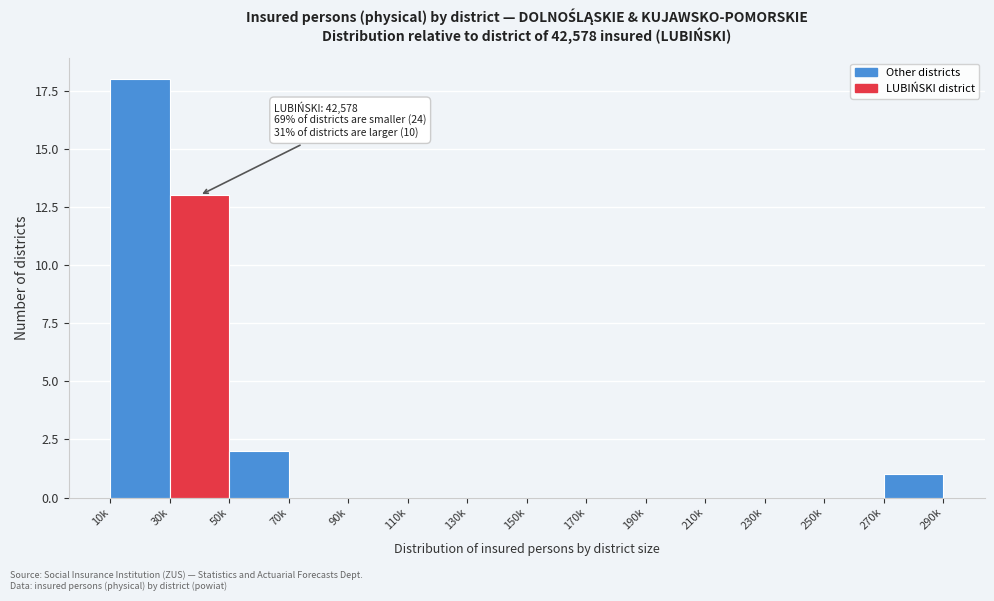

Reading left to right, what are all the values shown in this chart?

10k=18	30k=13	50k=2	70k=0	90k=0	110k=0	130k=0	150k=0	170k=0	190k=0	210k=0	230k=0	250k=0	270k=1